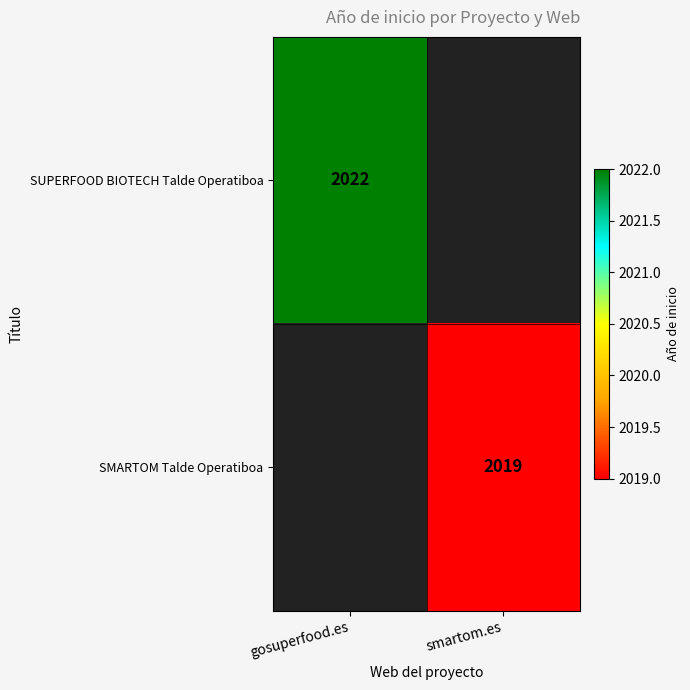

Is the value of SUPERFOOD BIOTECH Talde Operatiboa at gosuperfood.es greater than the value of SMARTOM Talde Operatiboa at smartom.es?

Yes